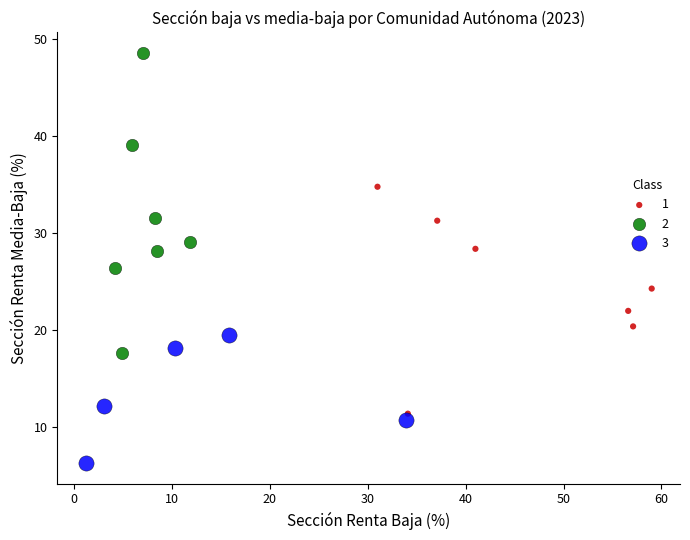

Which series contains the highest Y value?

2